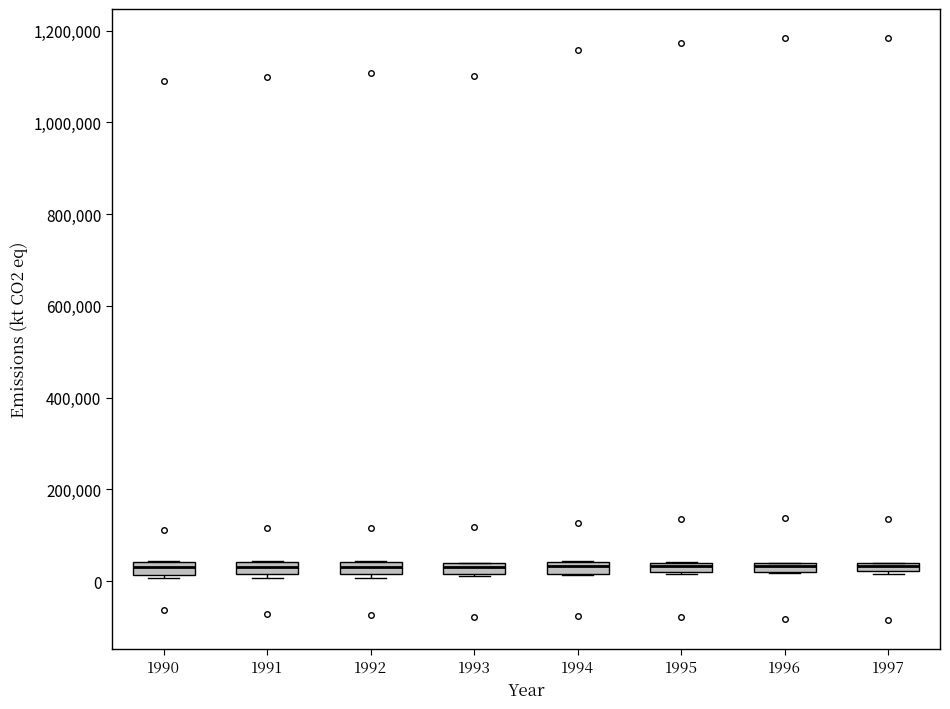

Where is the lower edge of the box at x = 1995 on the y-axis? The values are not printed on the chart, so give them approximately, as read against the axis.

20000